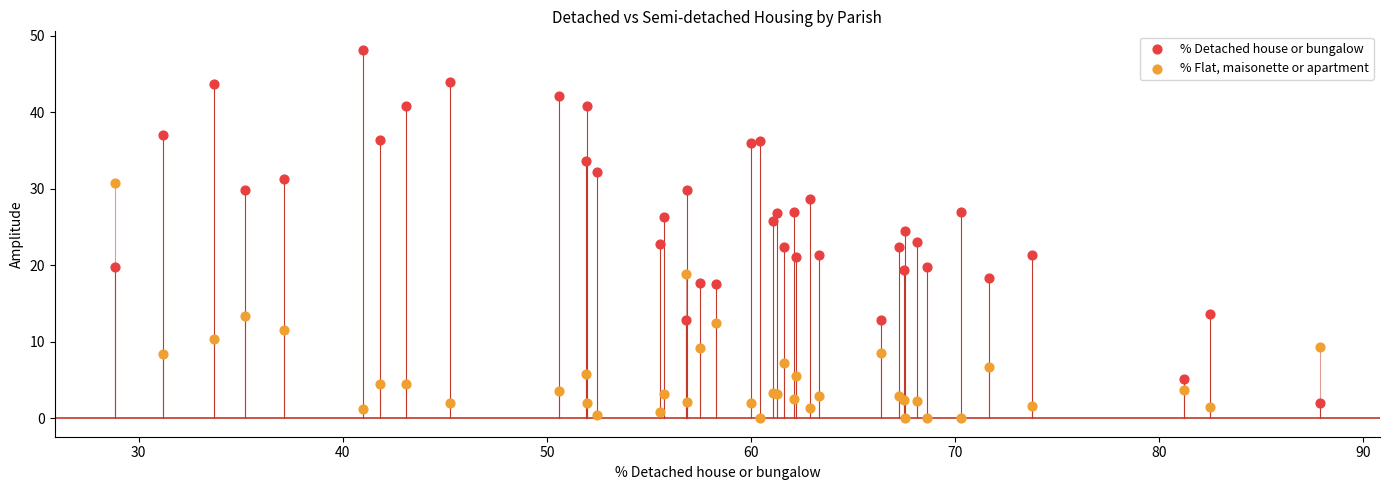

Which series reaches the maximum Y coordinate?

% Detached house or bungalow